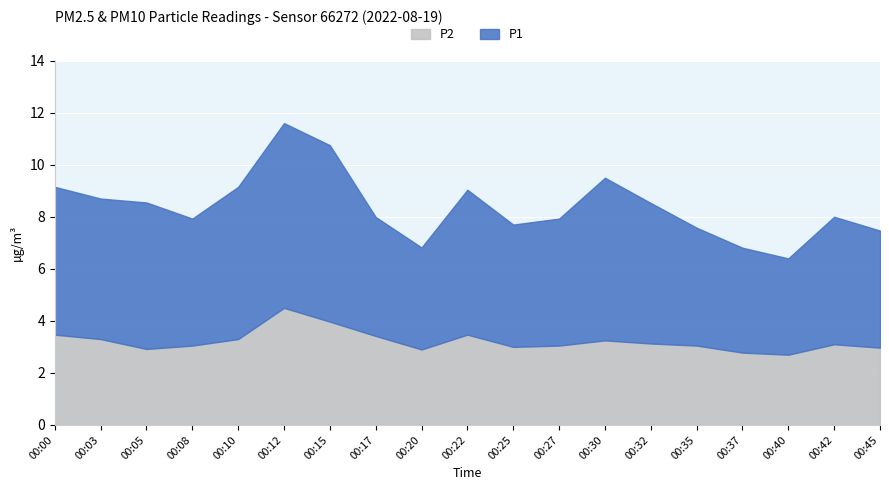

What is the maximum value for P2?

4.5